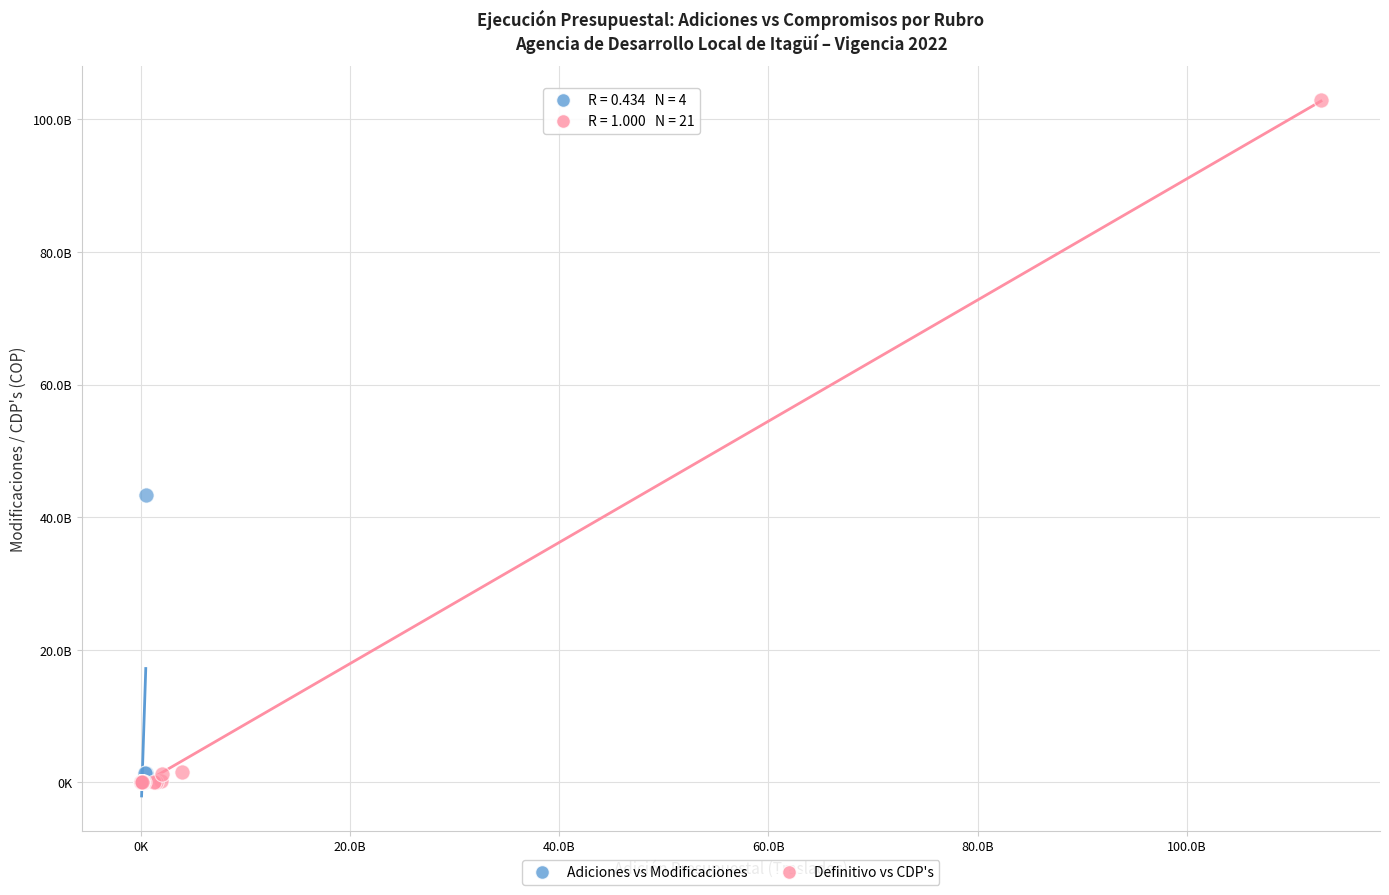

Which series reaches the maximum Y coordinate?

Definitivo vs CDP's